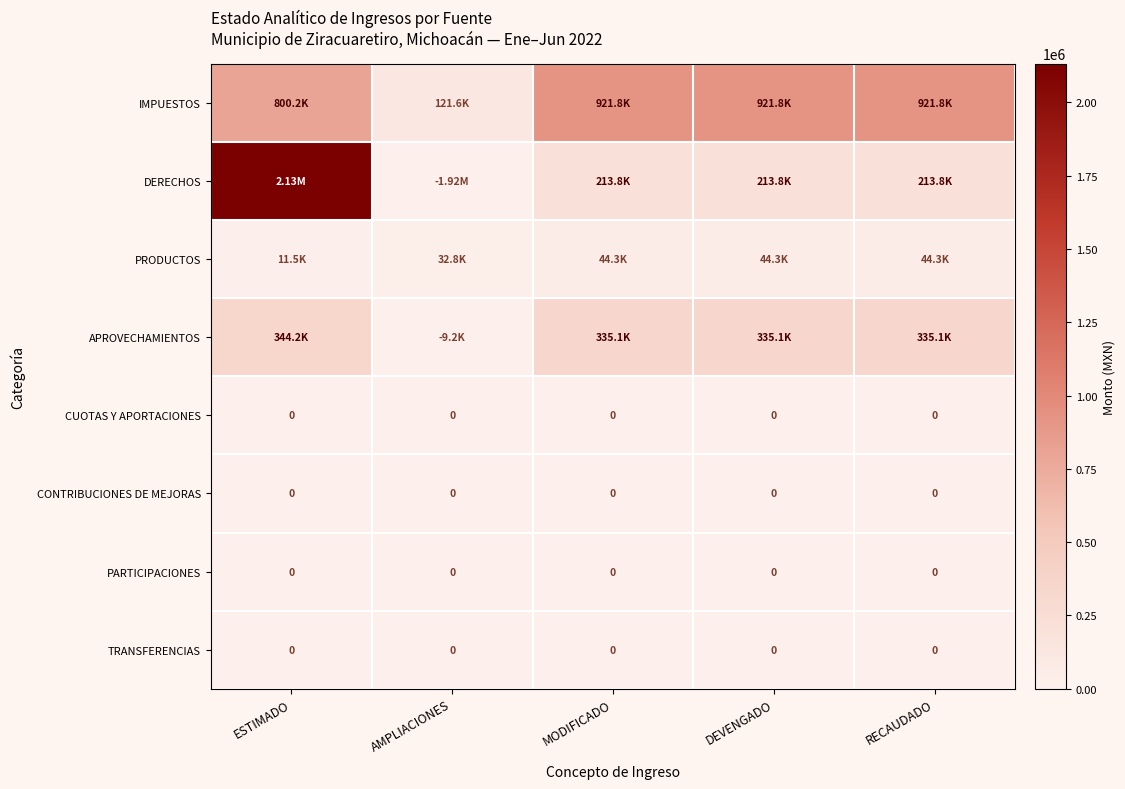

Rank the series at RECAUDADO from highest to lowest value.

IMPUESTOS, APROVECHAMIENTOS, DERECHOS, PRODUCTOS, CUOTAS Y APORTACIONES, CONTRIBUCIONES DE MEJORAS, PARTICIPACIONES, TRANSFERENCIAS